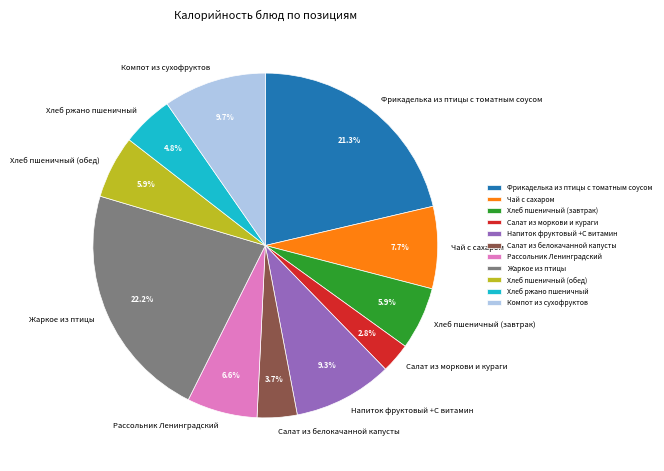

How many segments does this pie chart have?

11